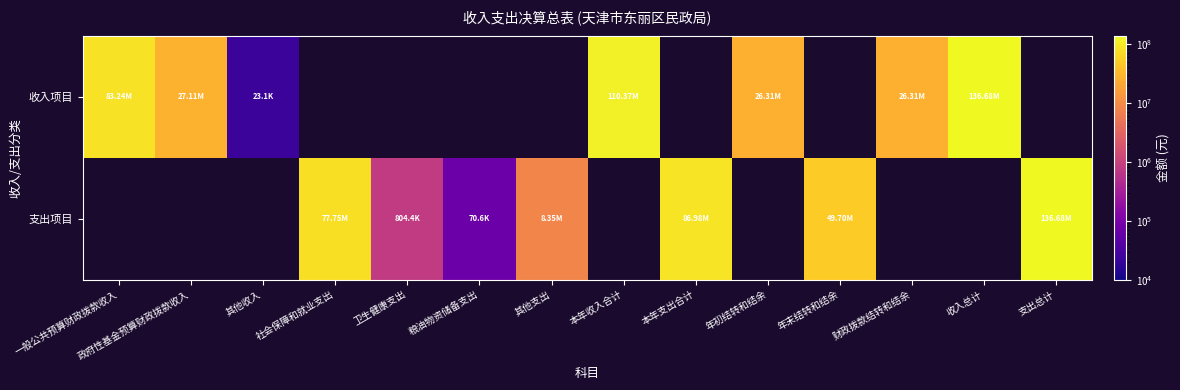

Which category has the highest value in the 收入项目 series?

收入总计